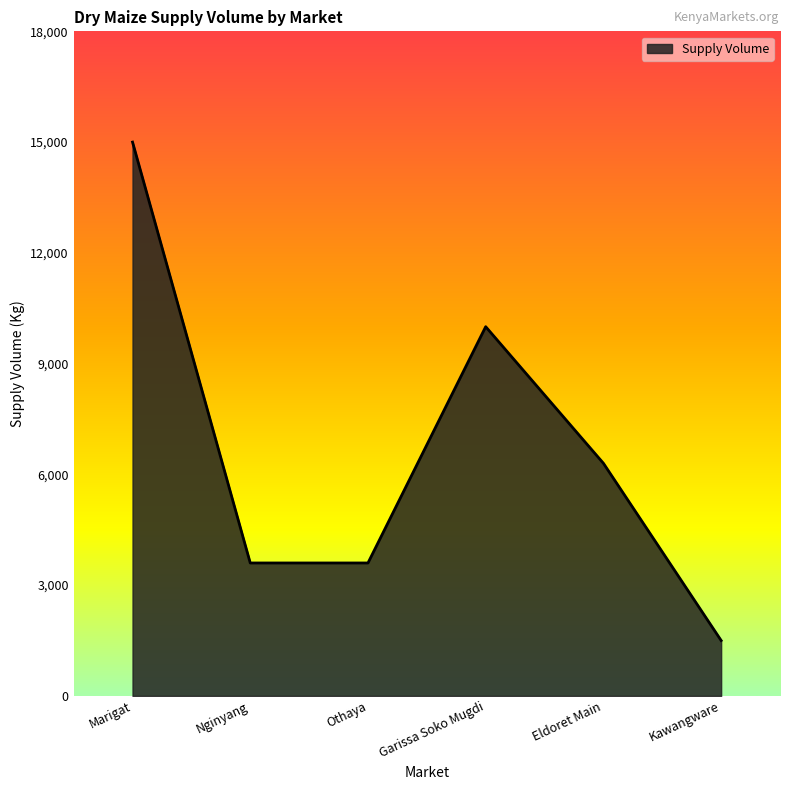

Which has a higher value, Marigat or Garissa Soko Mugdi?

Marigat